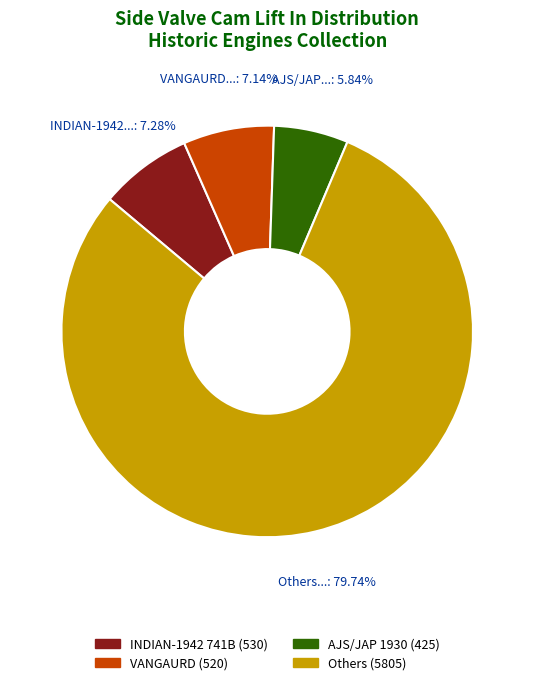

Is there a majority slice in this chart?

Yes